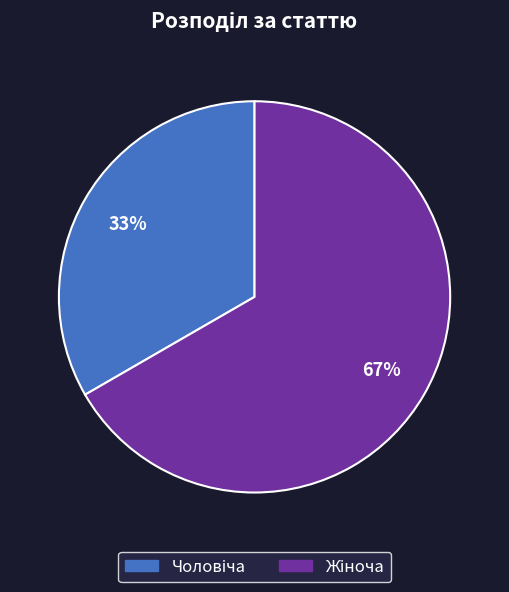

To the nearest percent, what is the average slice percentage?

50%